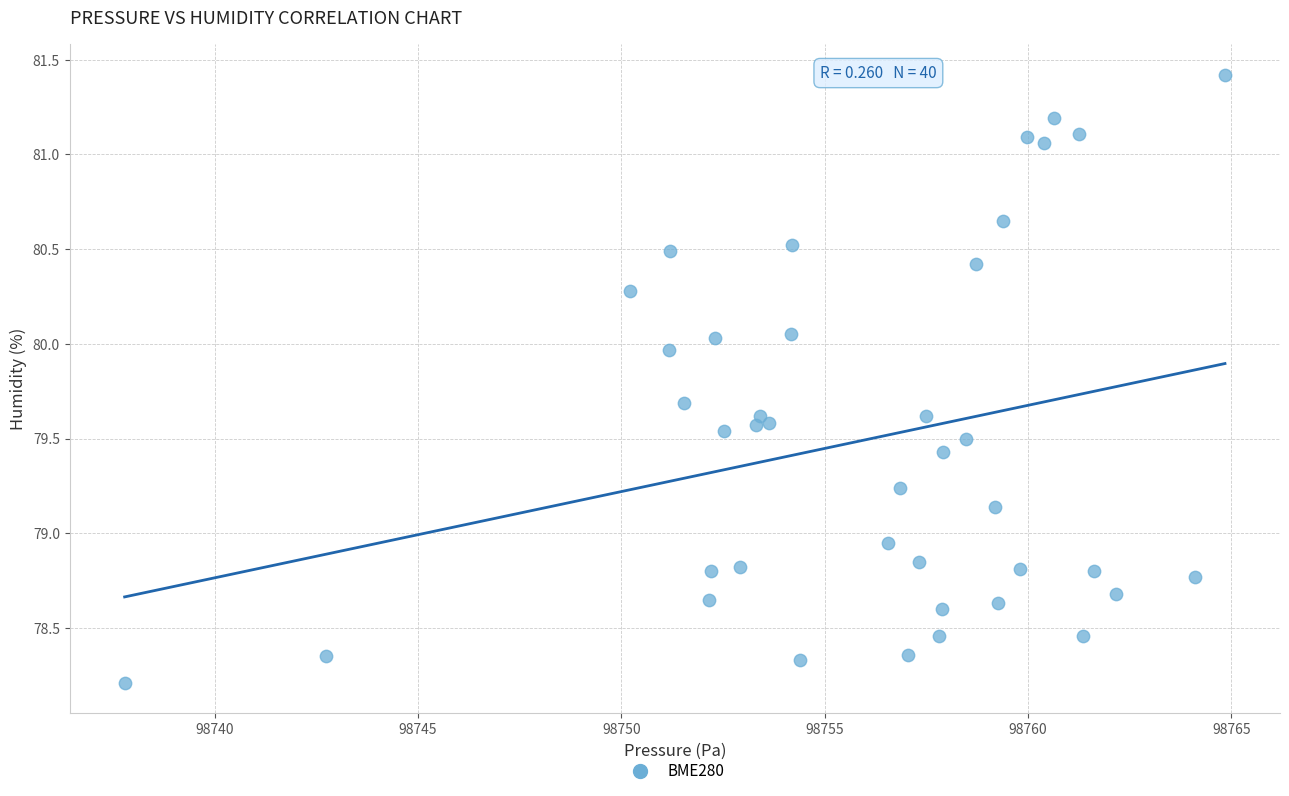

What is the range of Y values (max minus min)?

3.2